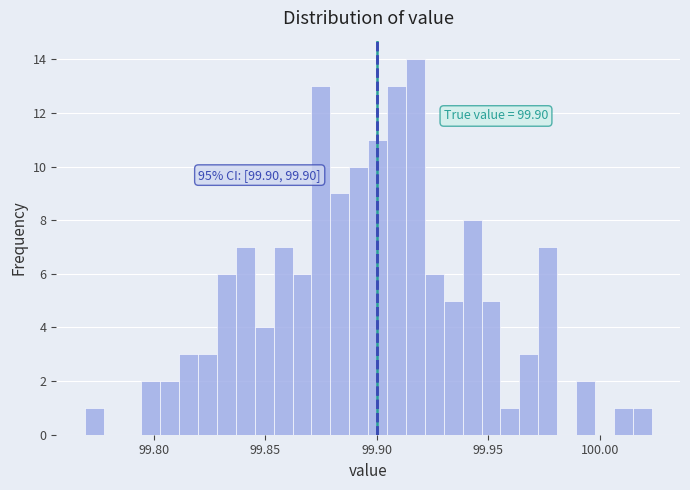

Around what value on the x-axis is the tallest bar? Give the approximate position of its centre, as read against the axis.

99.915